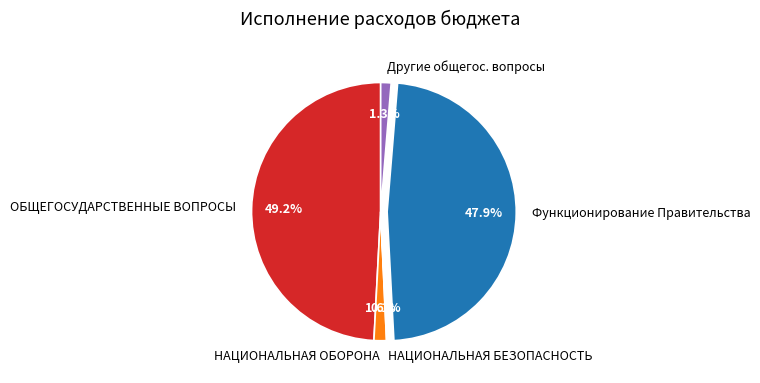

How much of the chart is everything except ОБЩЕГОСУДАРСТВЕННЫЕ ВОПРОСЫ?

50.8%